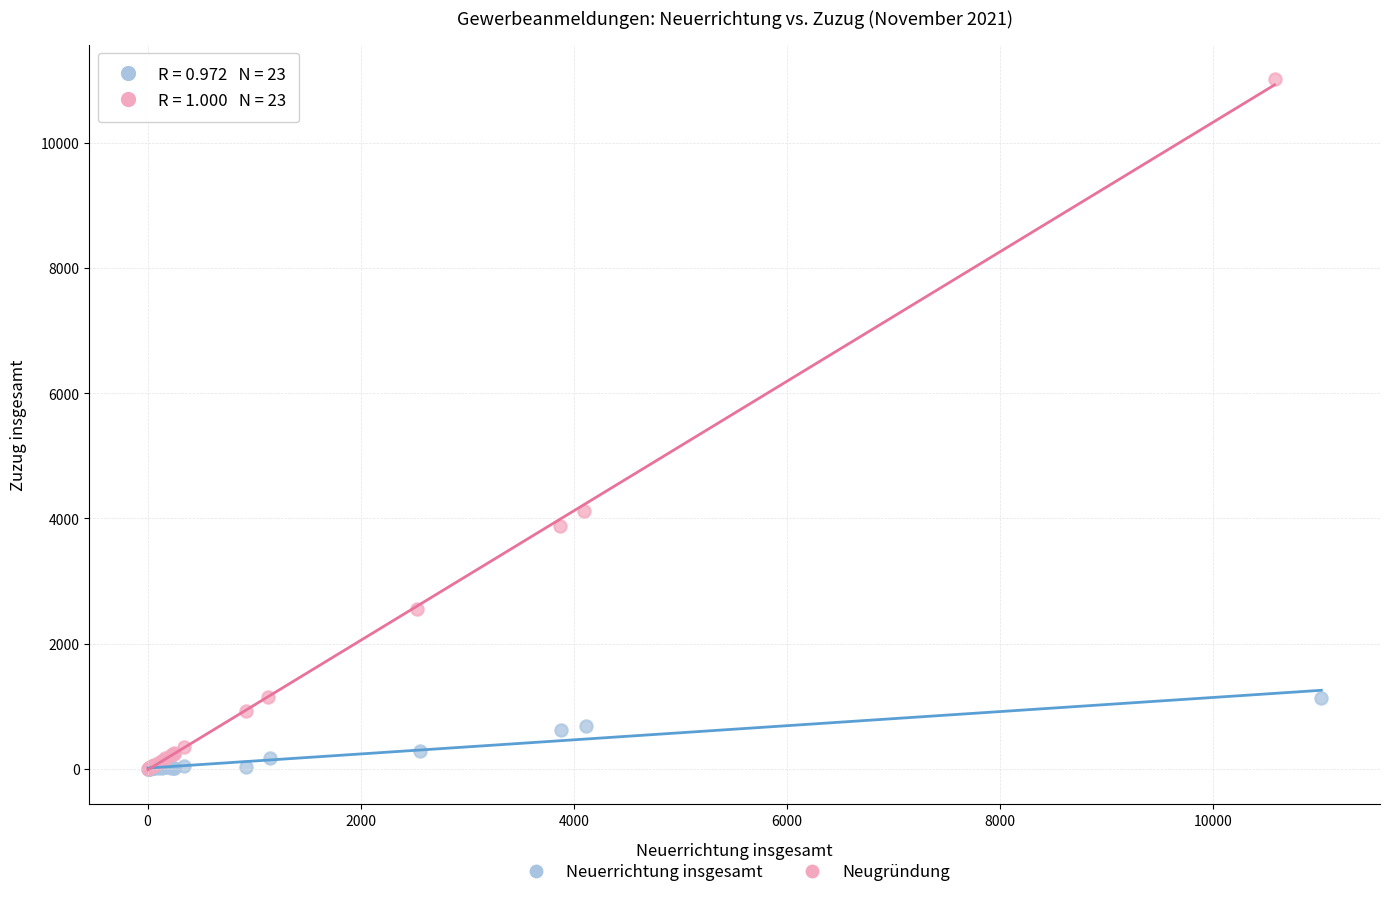

Which series has the widest spread of Y values?

Neugründung